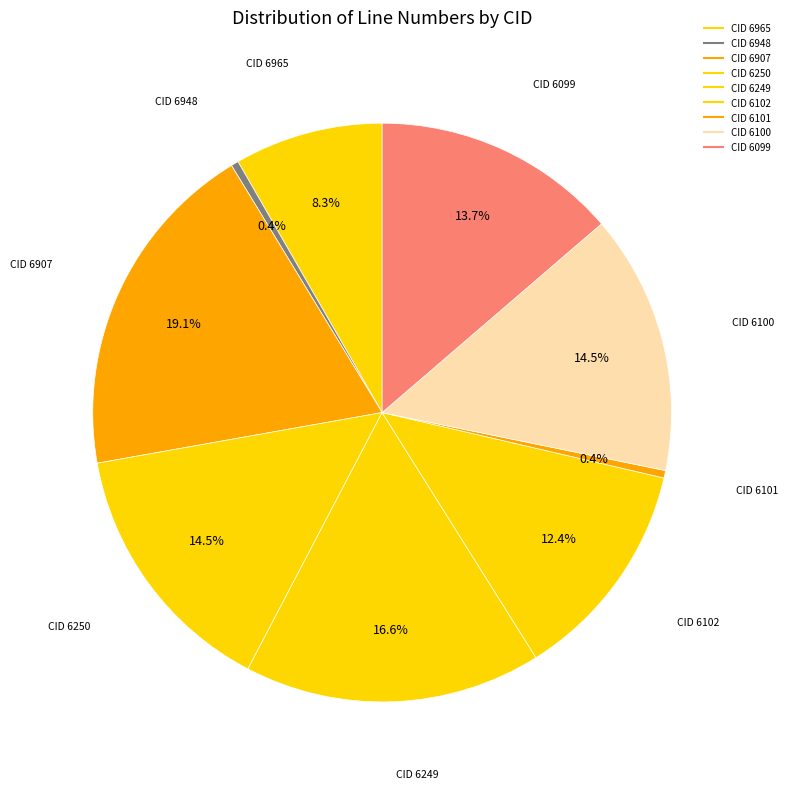

Which slice is the smallest?

6948